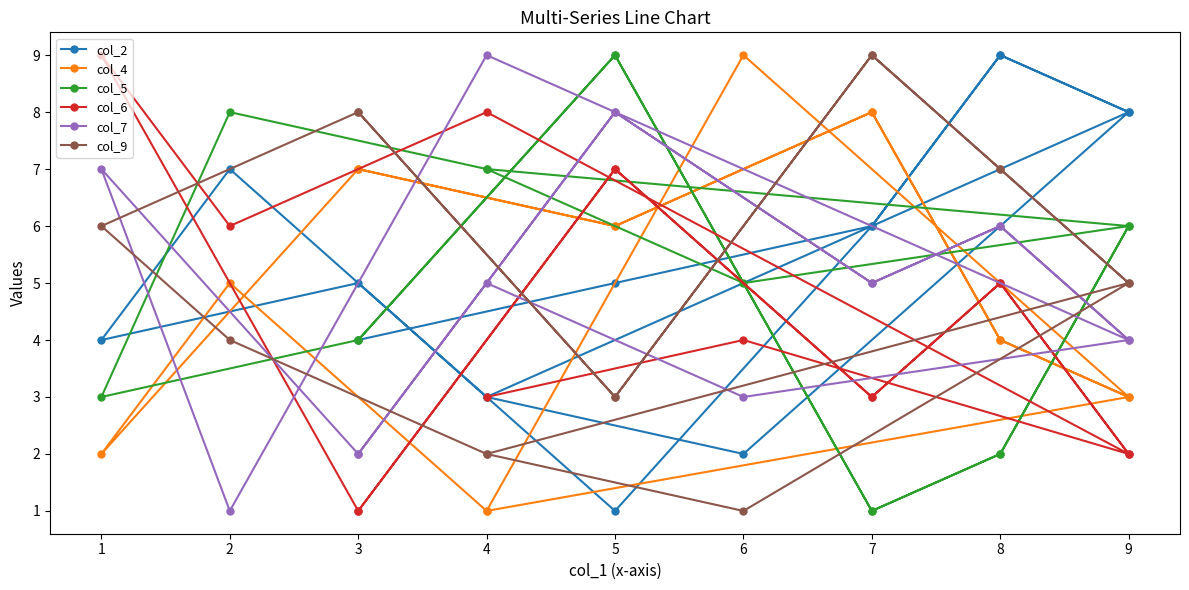

Where is the first local maximum for col_6?

6